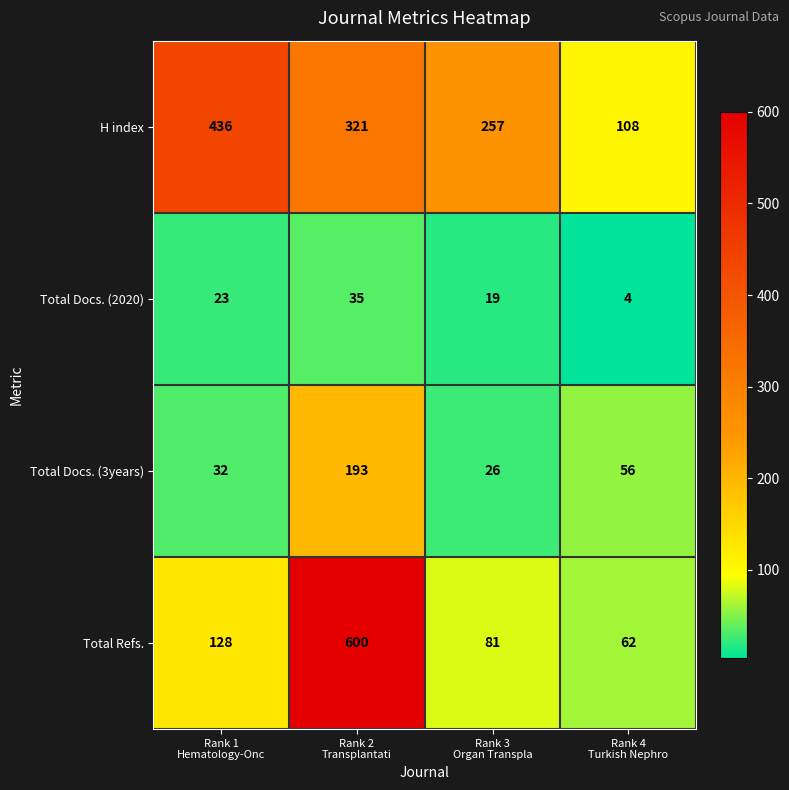

How many series are shown in this chart?

4